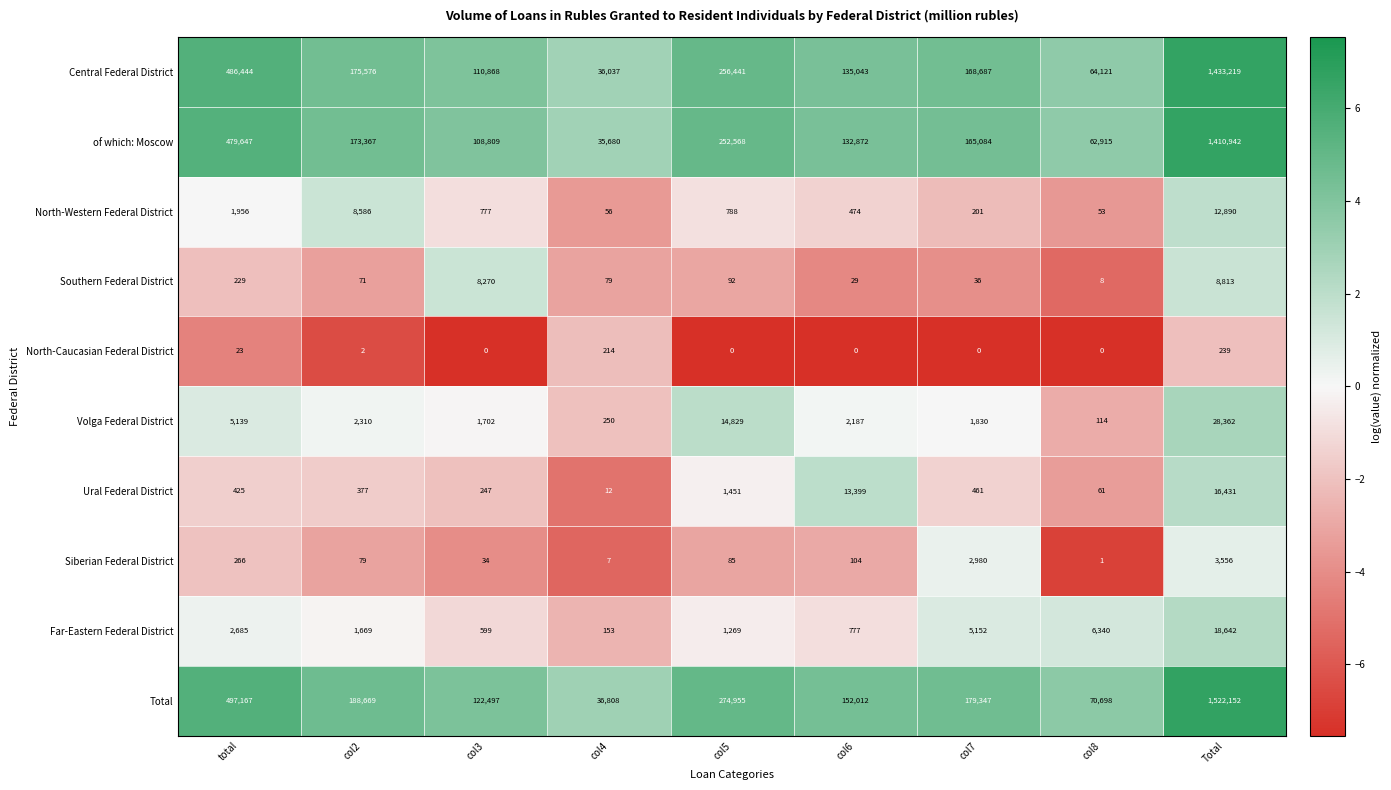

What is the difference between the highest and lowest values at col8?

70698